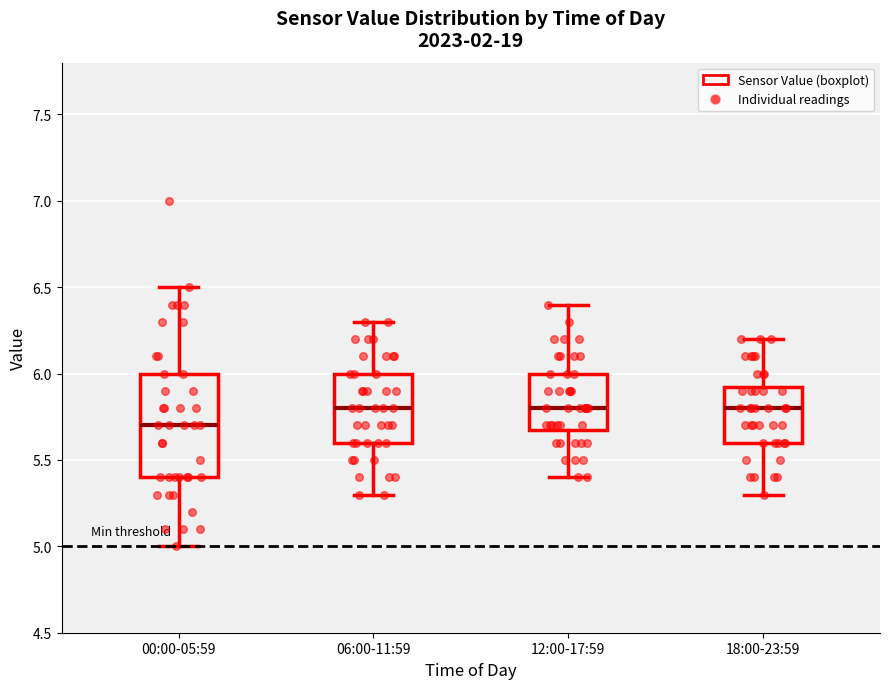

Reading left to right, read every box against the y-axis: the position of its median line, the range the box covers, and the ends of its whiskers. The values are not printed on the chart, so give them approximately, as read against the axis.

00:00-05:59: median 5.70, box 5.40 to 6.00, whiskers 5.00 to 6.50
06:00-11:59: median 5.80, box 5.60 to 6.00, whiskers 5.30 to 6.30
12:00-17:59: median 5.80, box 5.70 to 6.00, whiskers 5.40 to 6.40
18:00-23:59: median 5.80, box 5.60 to 5.95, whiskers 5.30 to 6.20